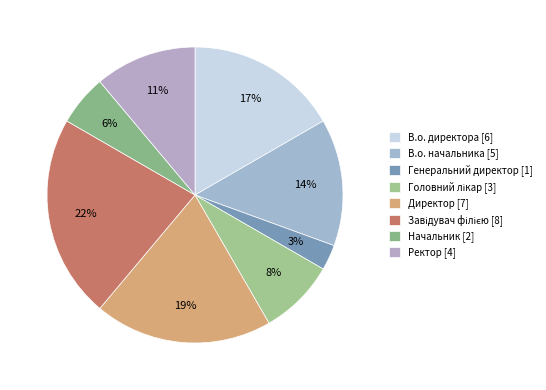

What percentage is the В.о. начальника slice, to the nearest percent?

14%